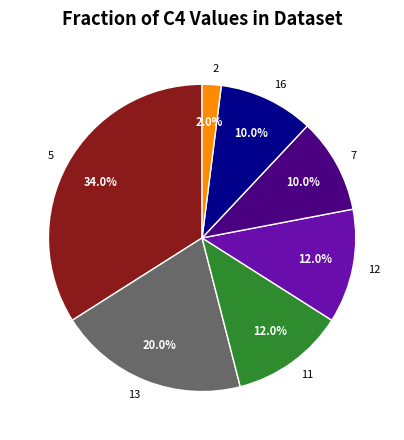

Does any single category account for the majority?

No